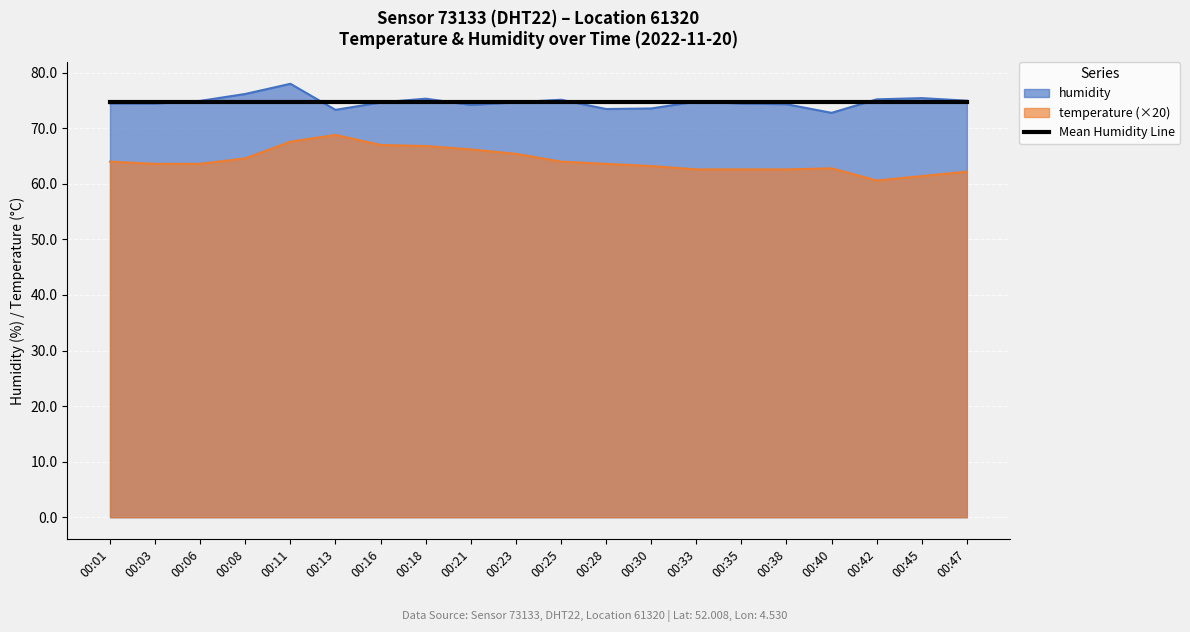

Reading left to right, transcribe all the data shown in this chart.

temperature: 00:01=64.0	00:03=63.6	00:06=63.6	00:08=64.6	00:11=67.6	00:13=68.8	00:16=67.0	00:18=66.8	00:21=66.2	00:23=65.4	00:25=64.0	00:28=63.6	00:30=63.2	00:33=62.6	00:35=62.6	00:38=62.6	00:40=62.8	00:42=60.6	00:45=61.4	00:47=62.2
humidity: 00:01=74.5	00:03=74.5	00:06=74.9	00:08=76.2	00:11=78.0	00:13=73.3	00:16=74.7	00:18=75.3	00:21=74.2	00:23=74.7	00:25=75.1	00:28=73.5	00:30=73.6	00:33=74.8	00:35=74.5	00:38=74.3	00:40=72.8	00:42=75.2	00:45=75.4	00:47=75.0